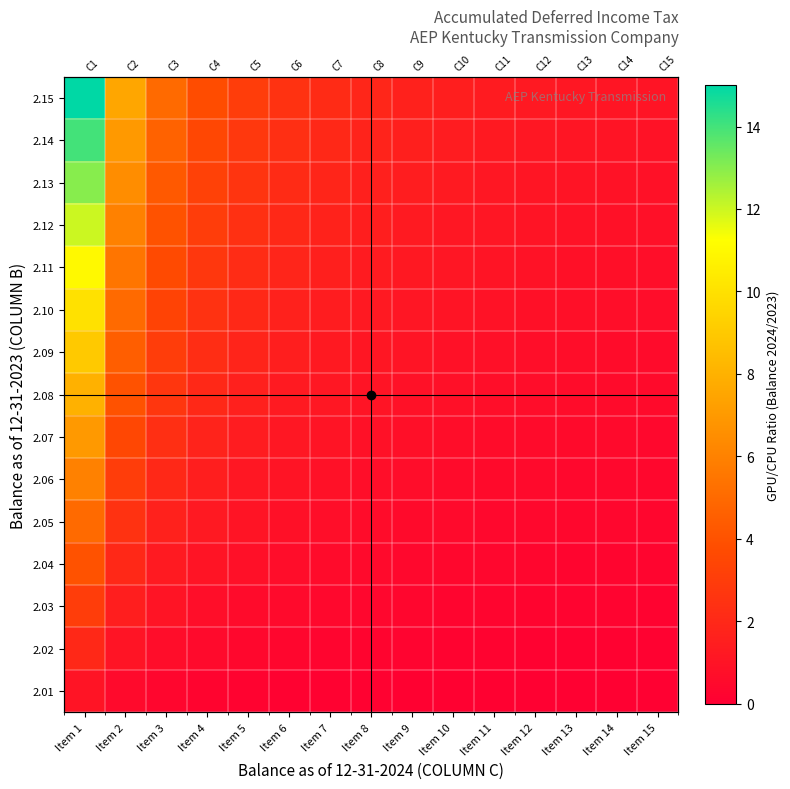

At which category is the sum across all series the highest?

Item 1